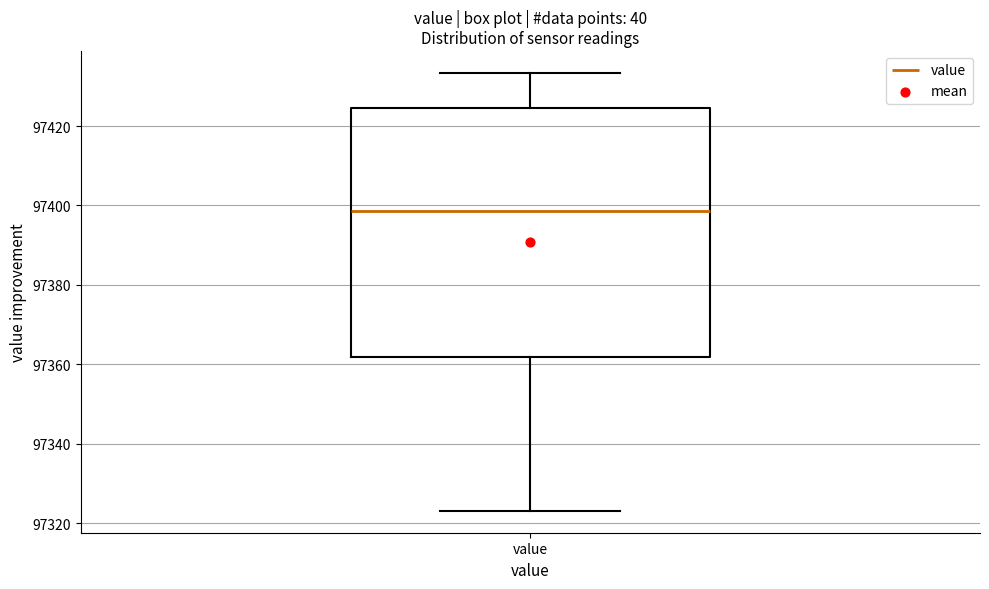

Read this box plot against the y-axis: the position of the median line, the range covered by the box, and the ends of both whiskers. The values are not printed on the chart, so give them approximately, as read against the axis.

median 97398, box 97362 to 97424, whiskers 97324 to 97434